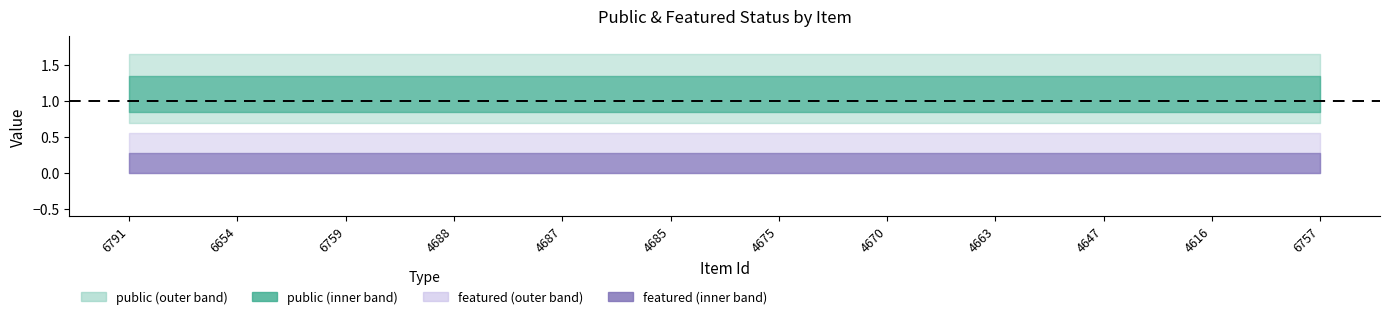

Reading left to right, list all the values displayed in this chart.

public: 1	1	1	1	1	1	1	1	1	1	1	1
featured: 0	0	0	0	0	0	0	0	0	0	0	0